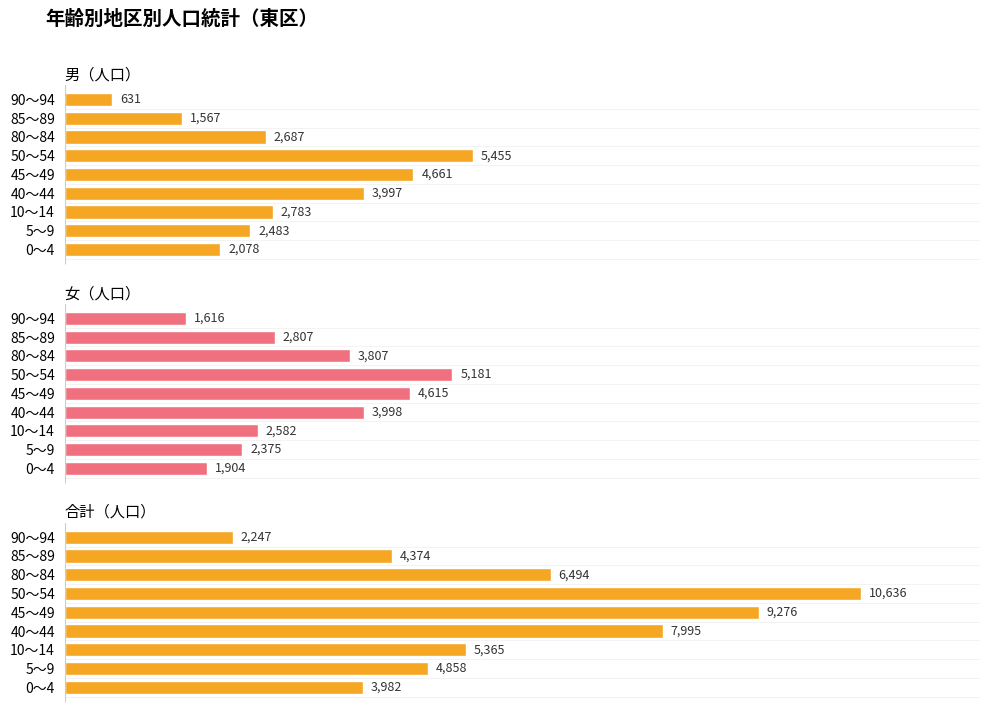

Which has a higher value, 5～9 or 45～49?

45～49